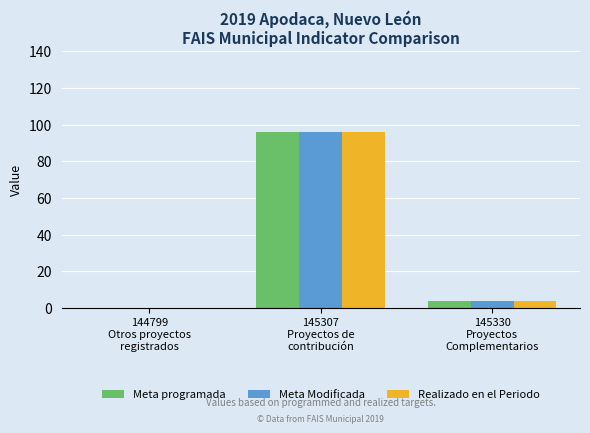

At which category is the sum across all series the highest?

145307
Proyectos de
contribución